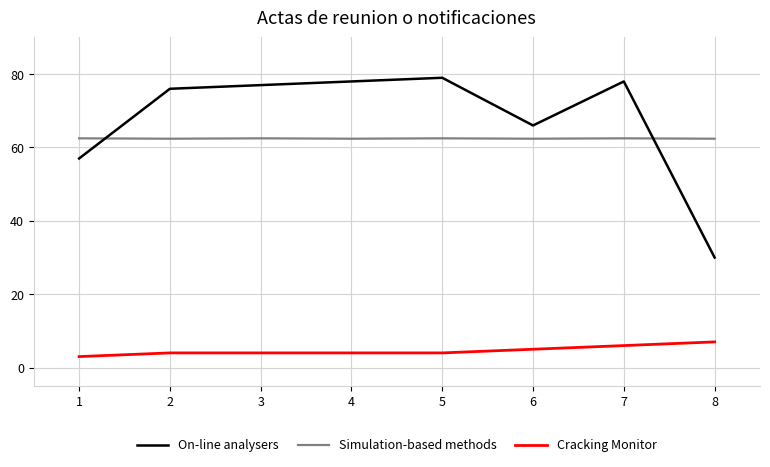

What is the sum of all Cracking Monitor values?

37.0